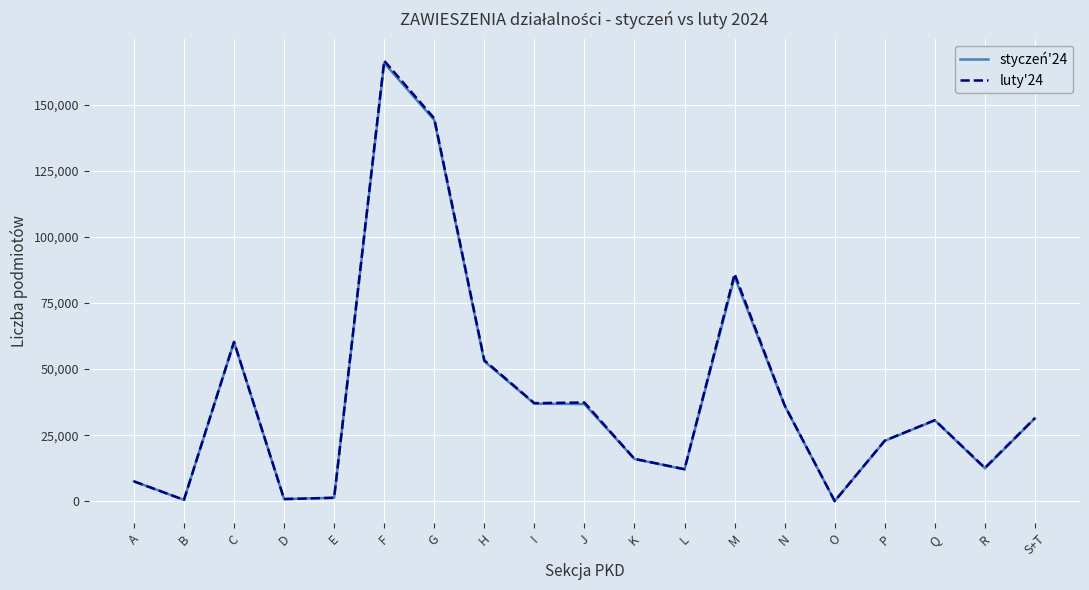

The luty'24 series shows 37132 at I. True or false?

True